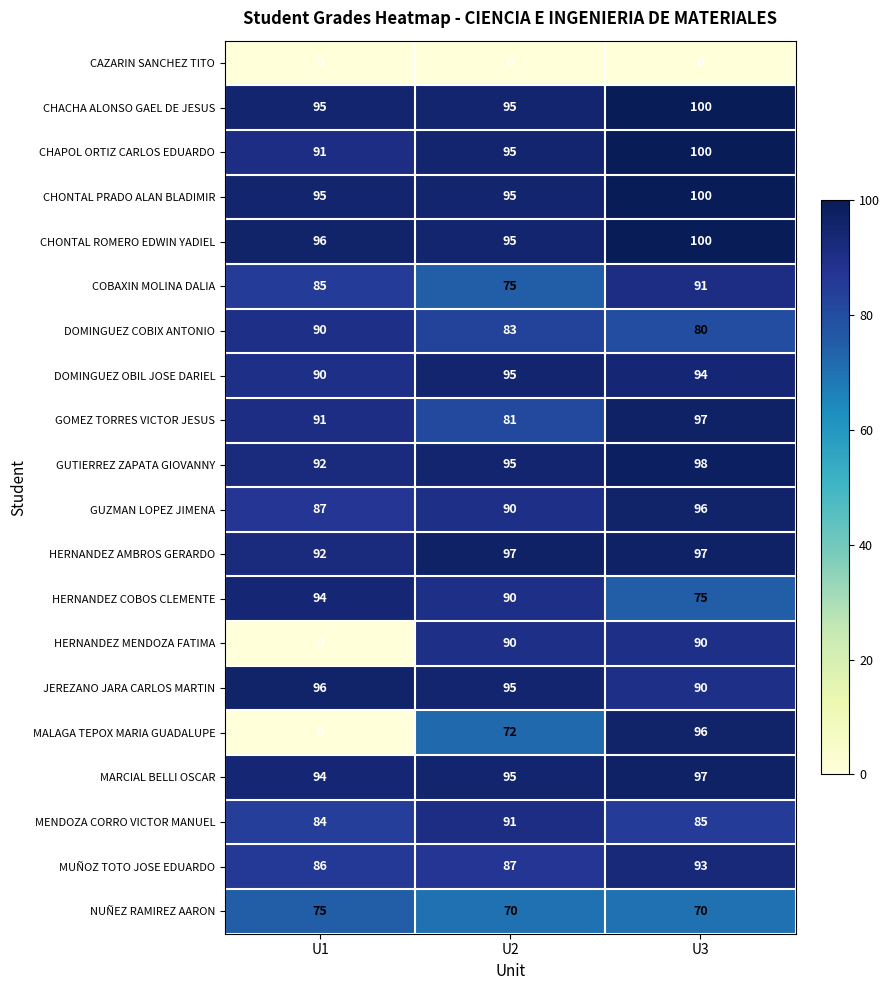

What is the difference between the maximum and minimum values in the DOMINGUEZ COBIX ANTONIO series?

10